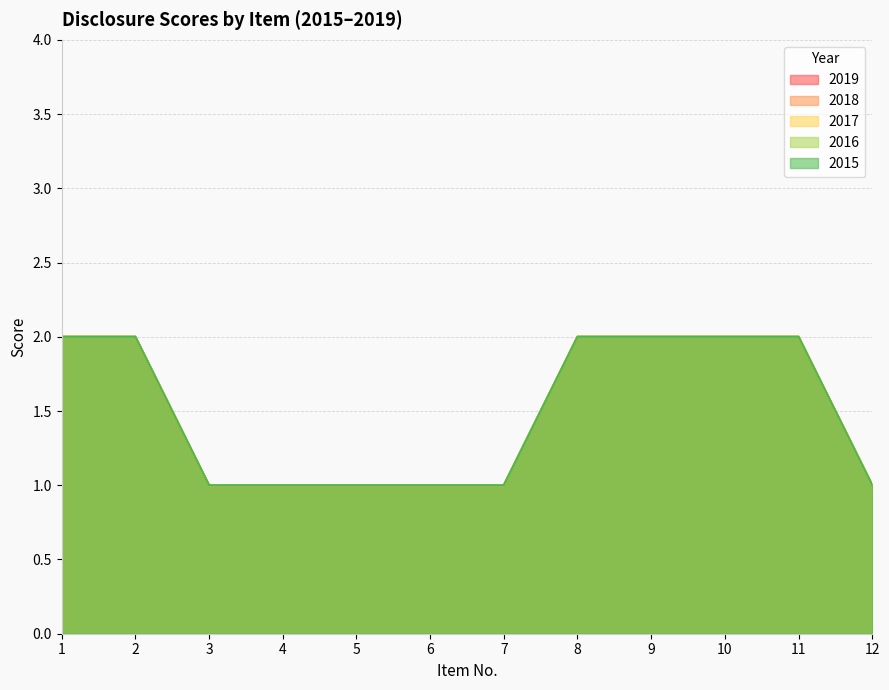

What is the value of the 2017 point at the 2nd from the left?

2